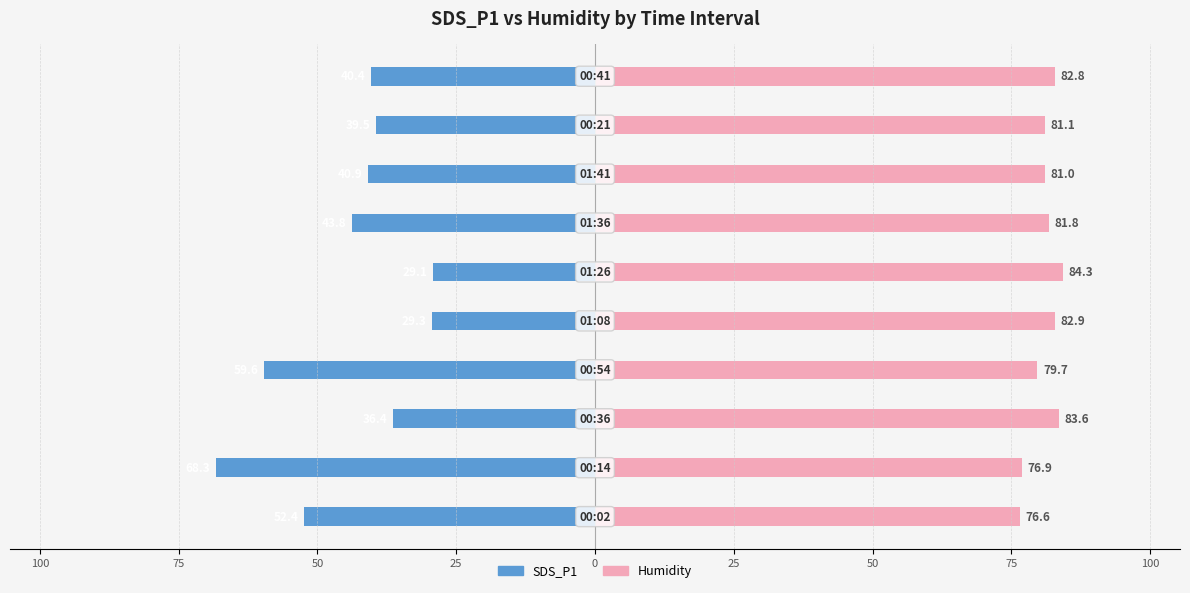

What is the maximum value shown in the chart?

84.3